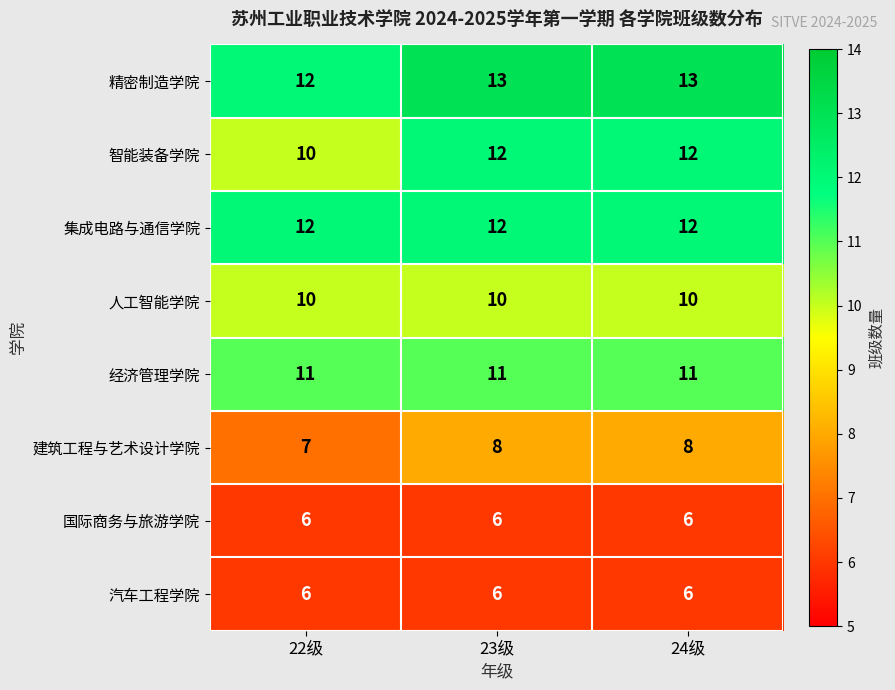

What is the sum of the 集成电路与通信学院 values at 22级 and 24级?

24